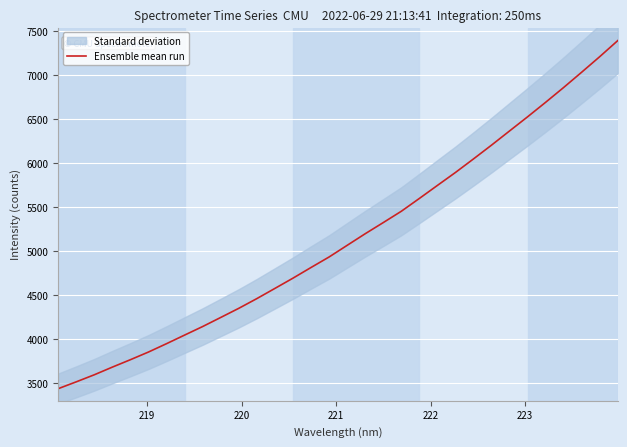

What is the maximum value for Ensemble mean run?

7391.2